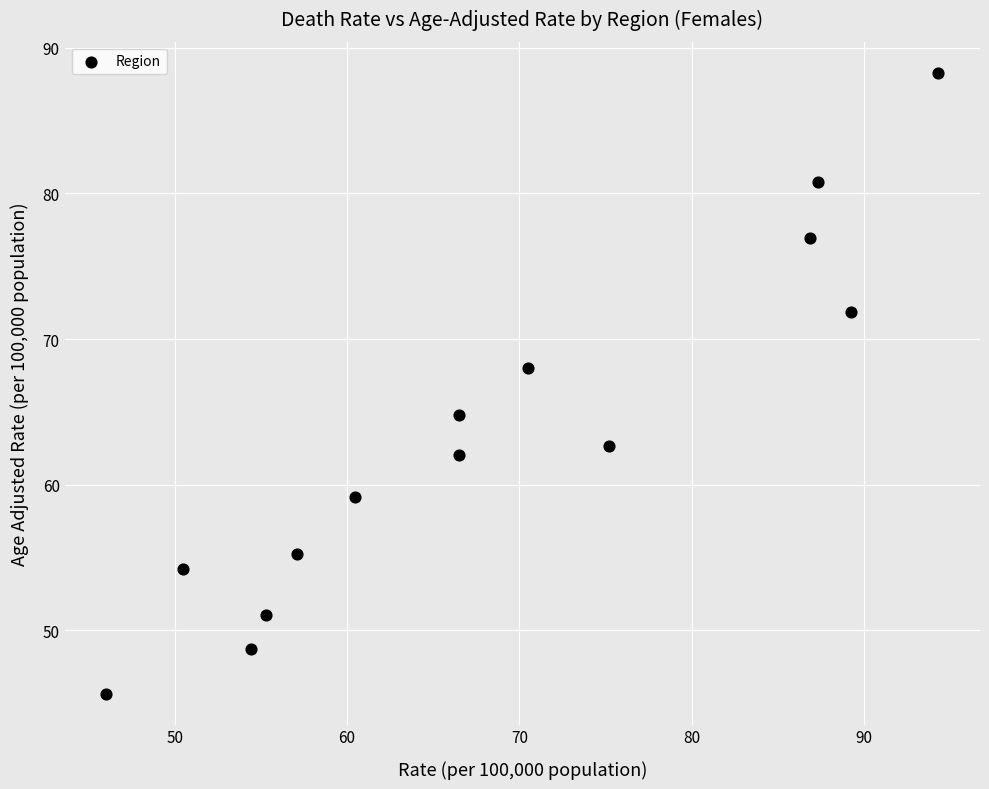

What is the range of X values (max minus min)?

48.3